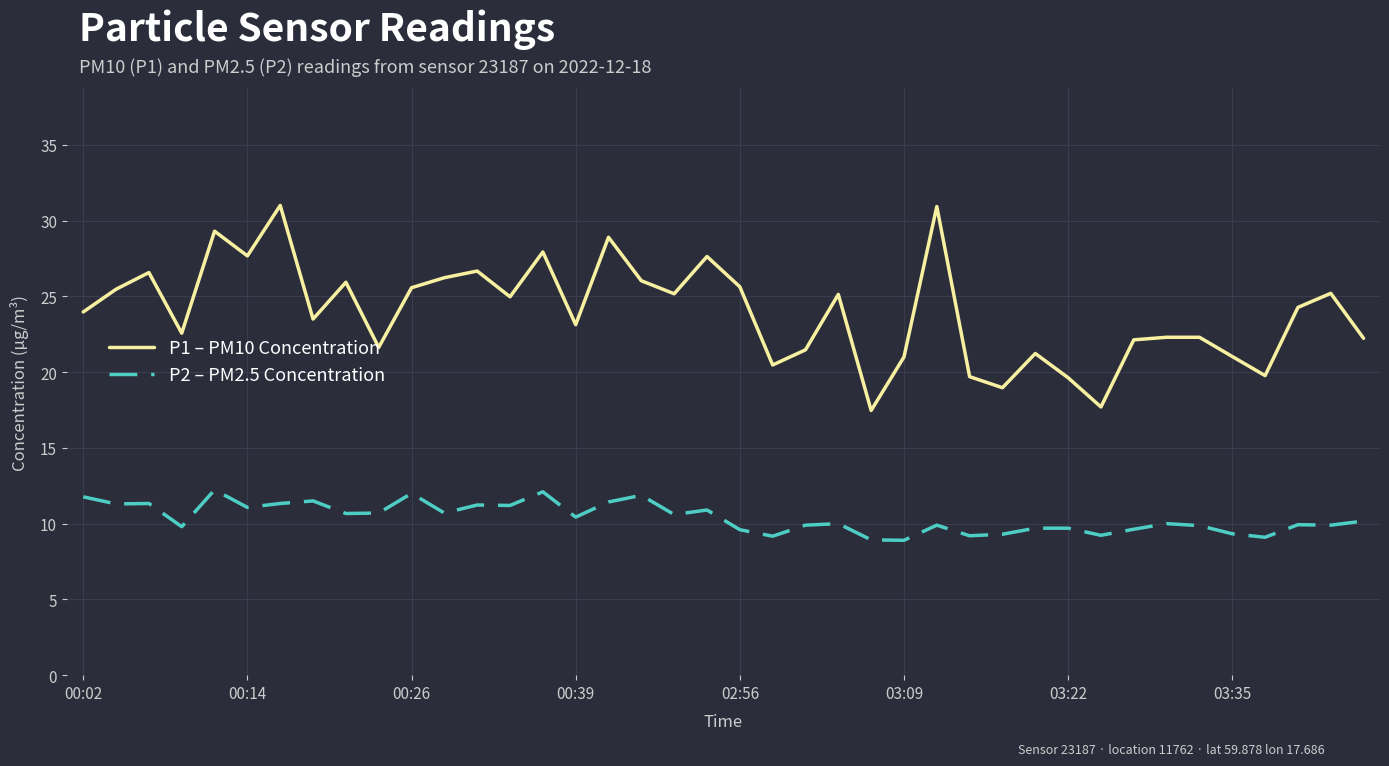

What is the maximum value for P1 – PM10 Concentration?

31.0